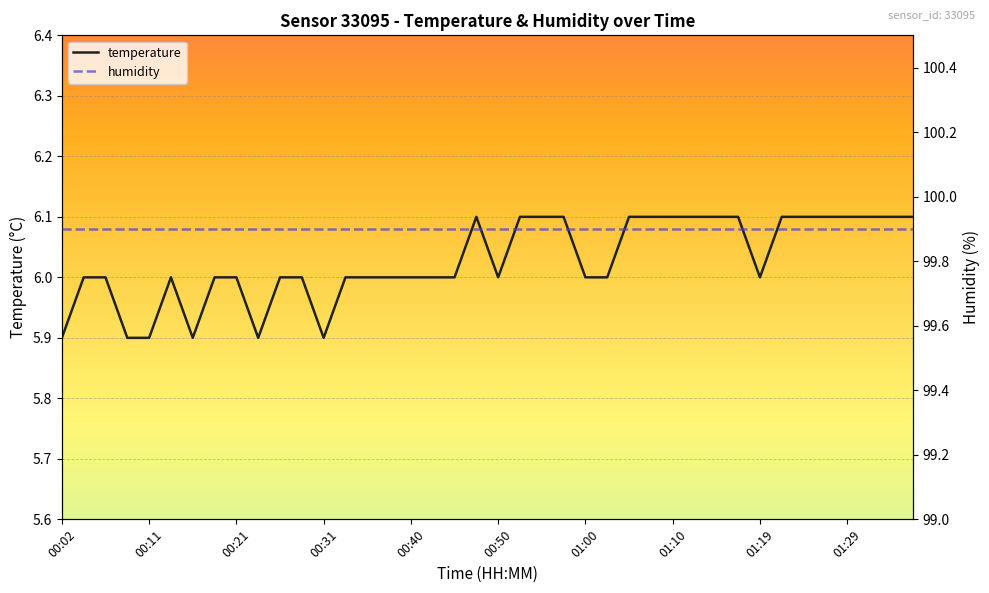

True or false: temperature and humidity intersect in this chart.

False